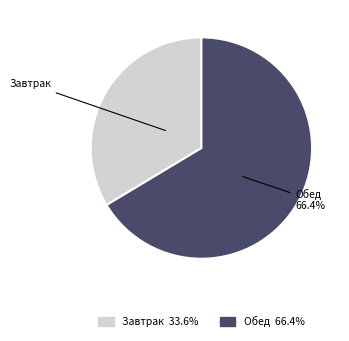

Does Обед represent more than half of the total?

Yes